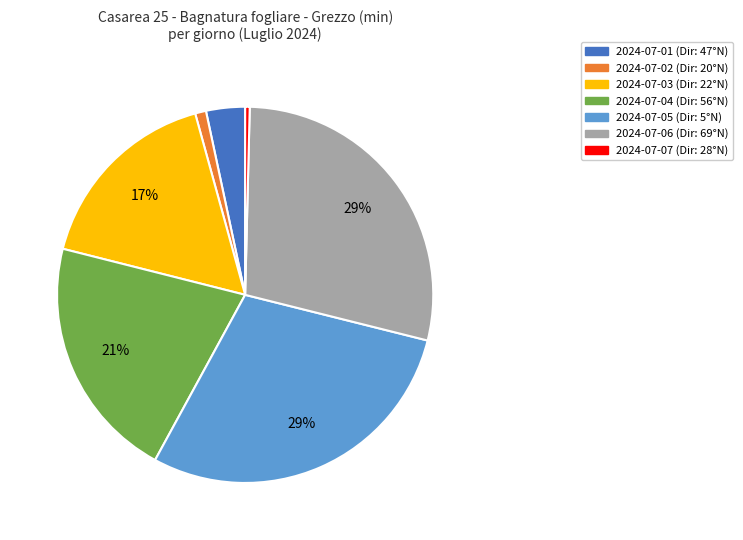

Does any single category account for the majority?

No